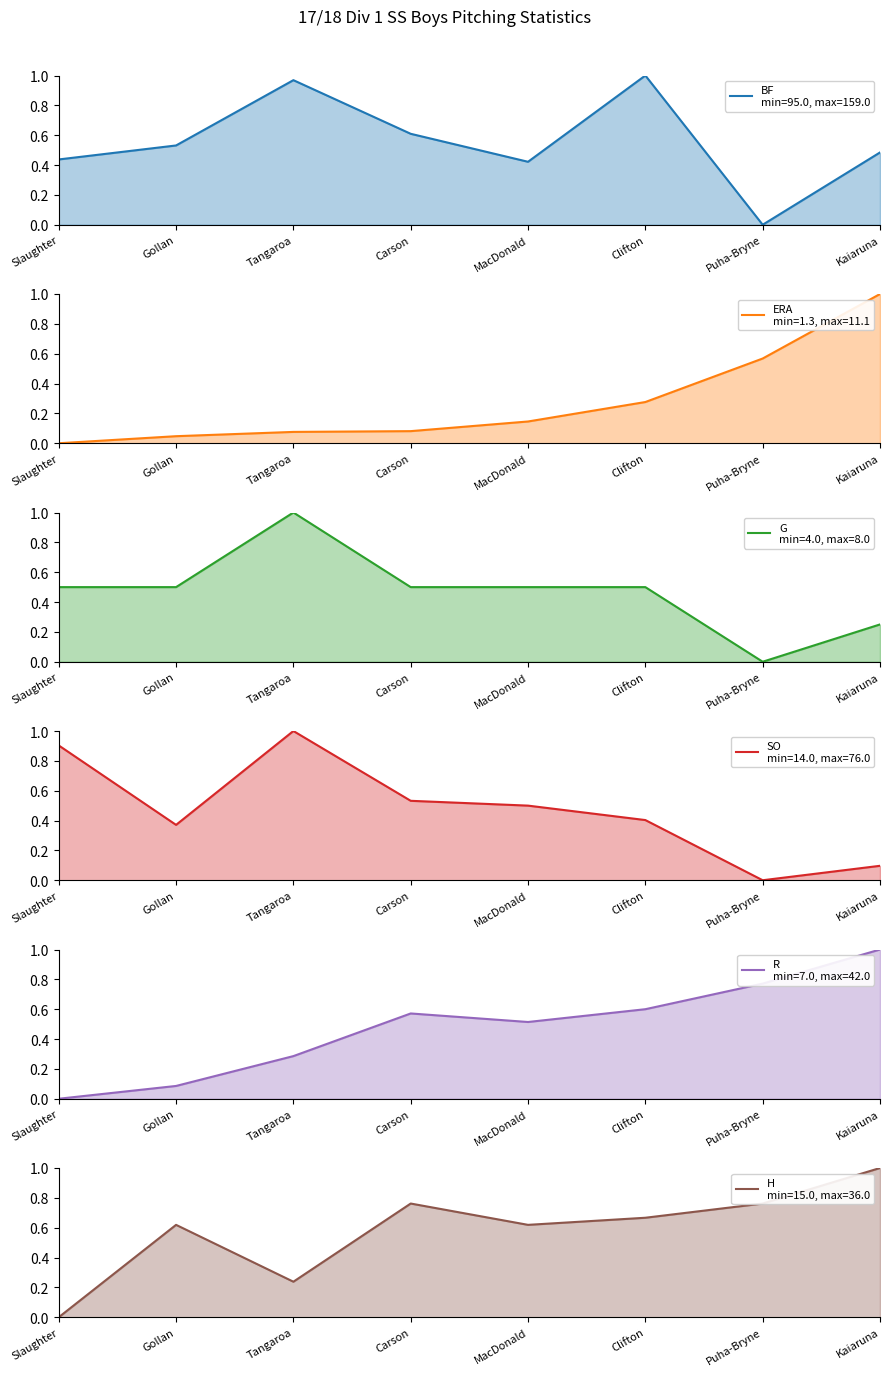

Reading right to left, what are all the values shown in this chart?

BF (norm): Kaiaruna=0.5	Puha-Bryne=0.0	Clifton=1.0	MacDonald=0.4	Carson=0.6	Tangaroa=1.0	Gollan=0.5	Slaughter=0.4
ERA (norm): Kaiaruna=1.0	Puha-Bryne=0.6	Clifton=0.3	MacDonald=0.1	Carson=0.1	Tangaroa=0.1	Gollan=0.0	Slaughter=0.0
G (norm): Kaiaruna=0.2	Puha-Bryne=0.0	Clifton=0.5	MacDonald=0.5	Carson=0.5	Tangaroa=1.0	Gollan=0.5	Slaughter=0.5
SO (norm): Kaiaruna=0.1	Puha-Bryne=0.0	Clifton=0.4	MacDonald=0.5	Carson=0.5	Tangaroa=1.0	Gollan=0.4	Slaughter=0.9
R (norm): Kaiaruna=1.0	Puha-Bryne=0.8	Clifton=0.6	MacDonald=0.5	Carson=0.6	Tangaroa=0.3	Gollan=0.1	Slaughter=0.0
H (norm): Kaiaruna=1.0	Puha-Bryne=0.8	Clifton=0.7	MacDonald=0.6	Carson=0.8	Tangaroa=0.2	Gollan=0.6	Slaughter=0.0